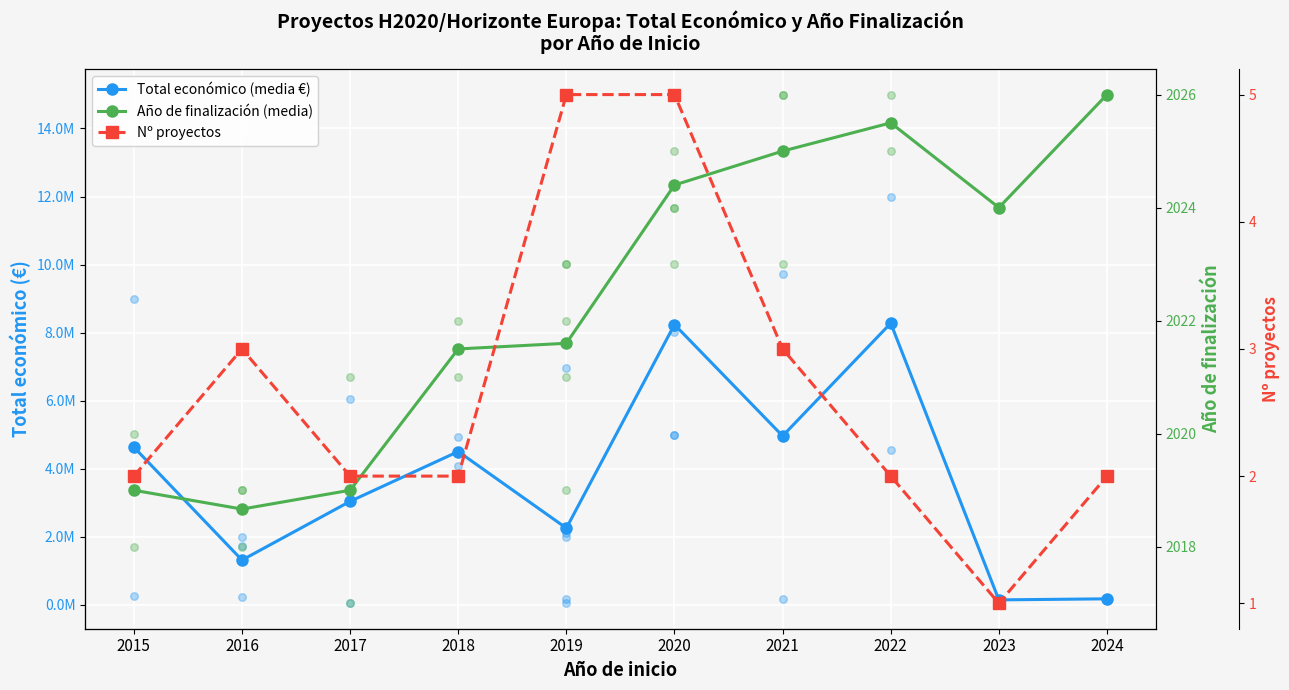

What is the total value across all series at 2015?

4638033.0